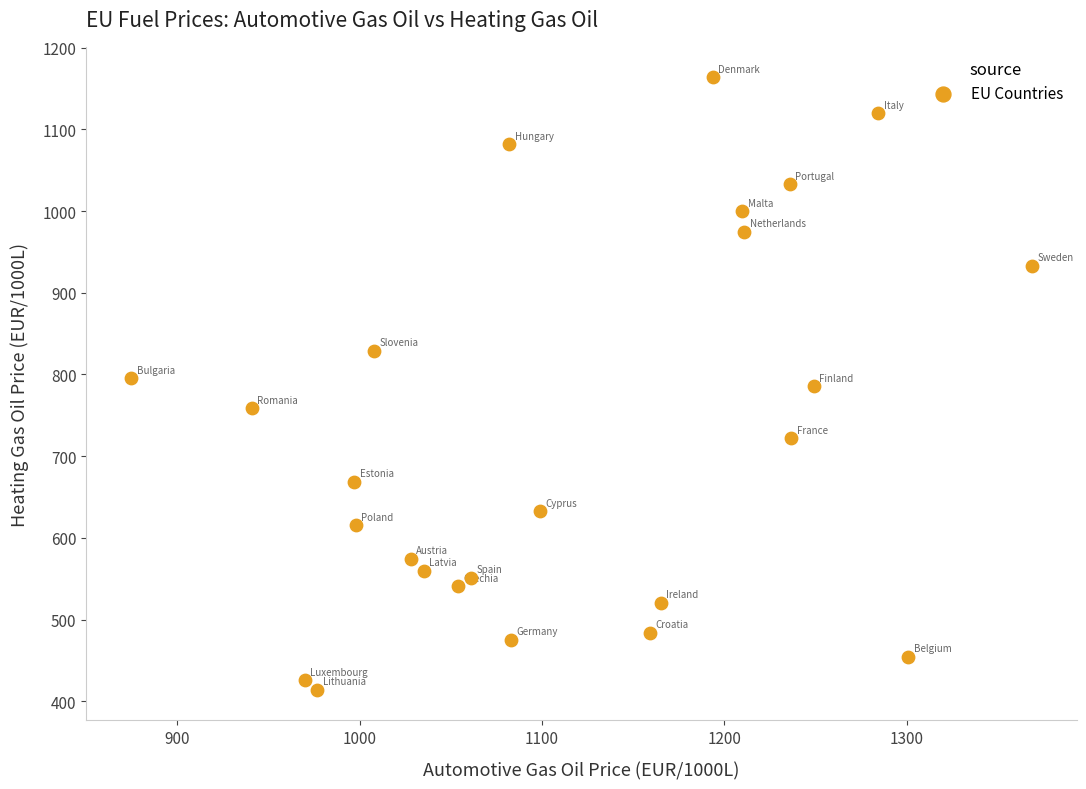

What is the range of X values (max minus min)?

493.9